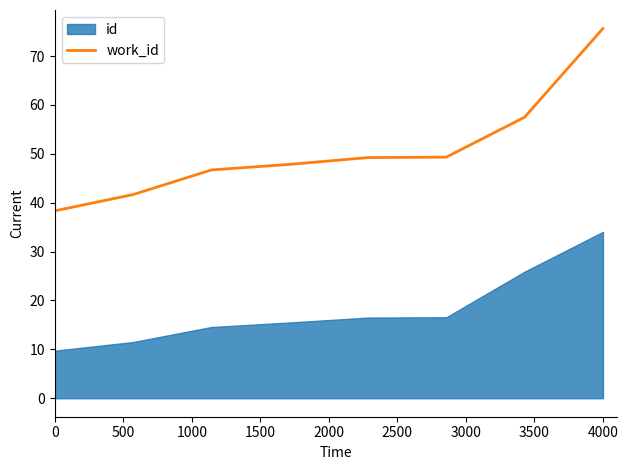

What is the lowest value of the work_id series?

38.3